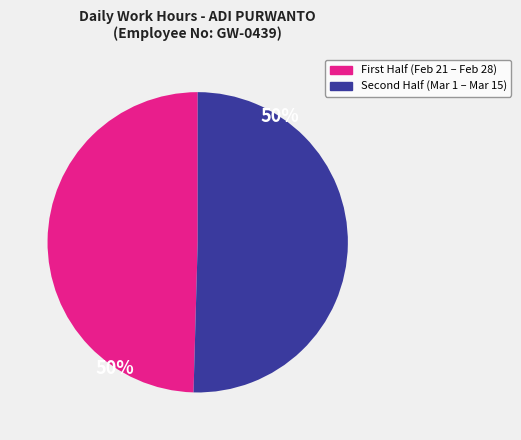

Does any single category account for the majority?

Yes